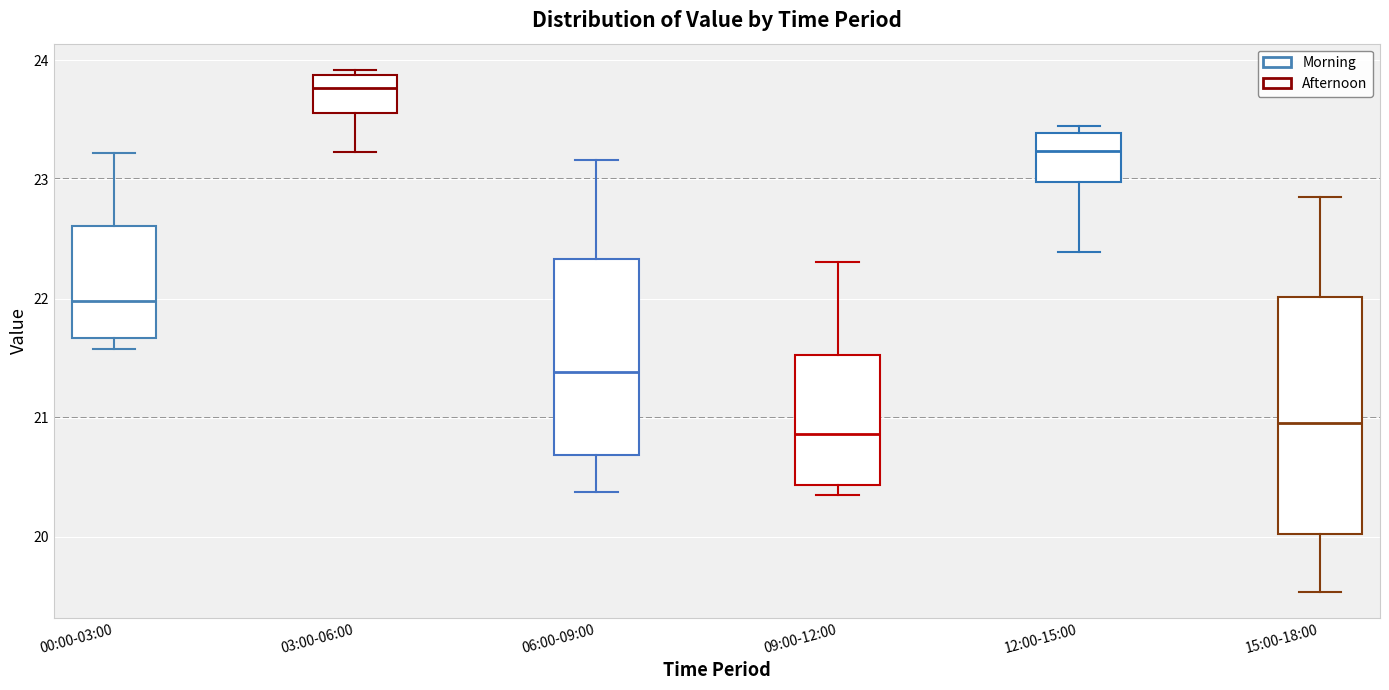

Which box is the tallest, from its lower edge to its upper edge?

15:00-18:00